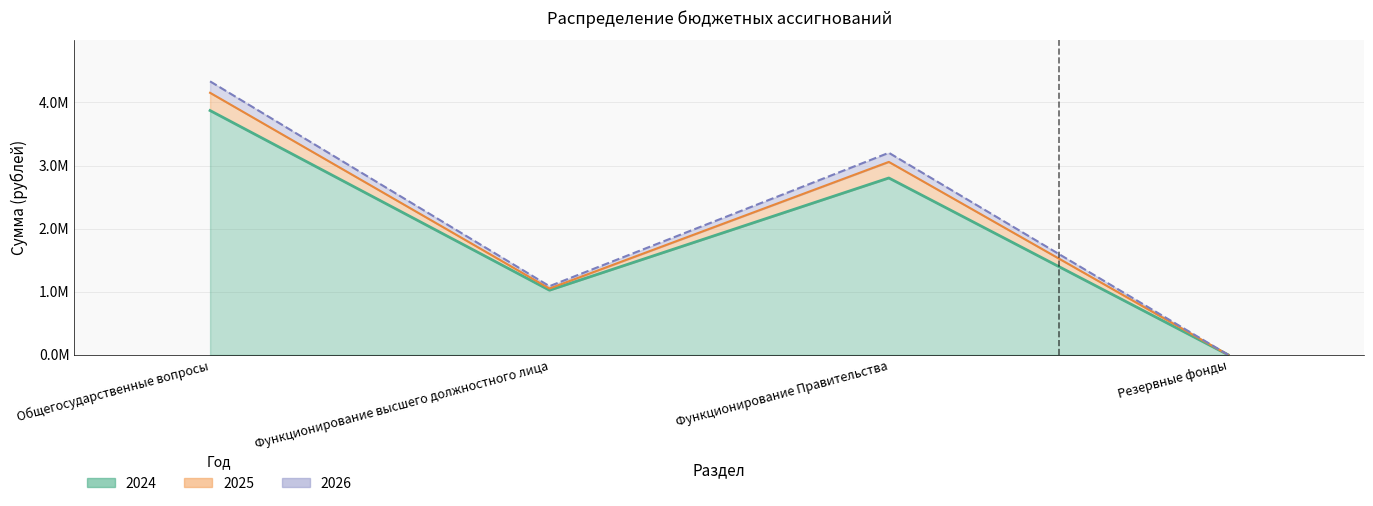

Does the chart have visible grid lines?

Yes